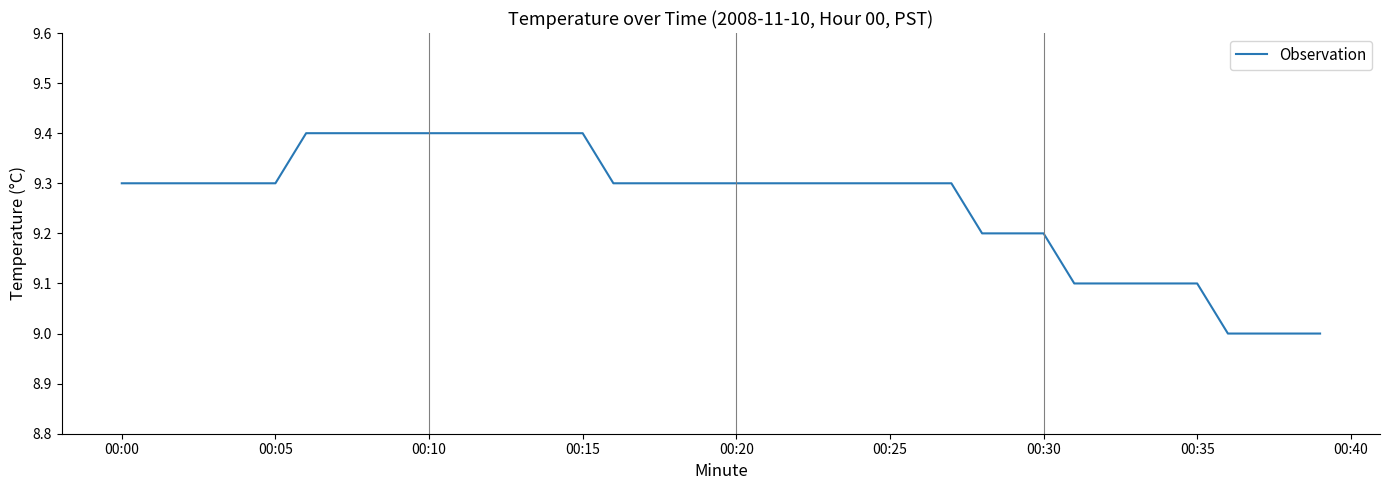

What is the greatest value displayed?

9.4